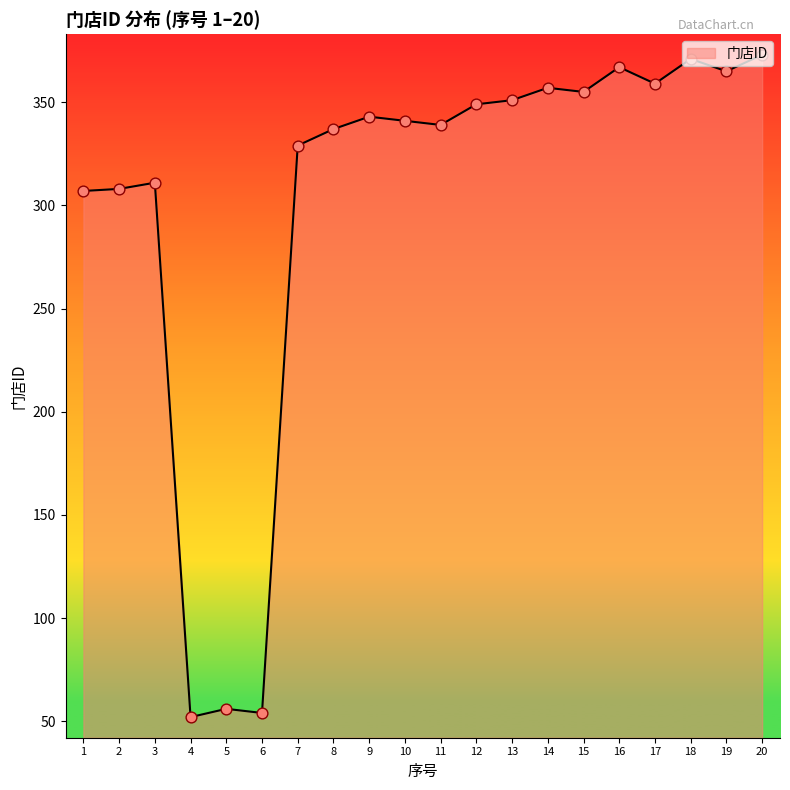

Approximately how many times larger is the value at 3 compared to 12?

0.9